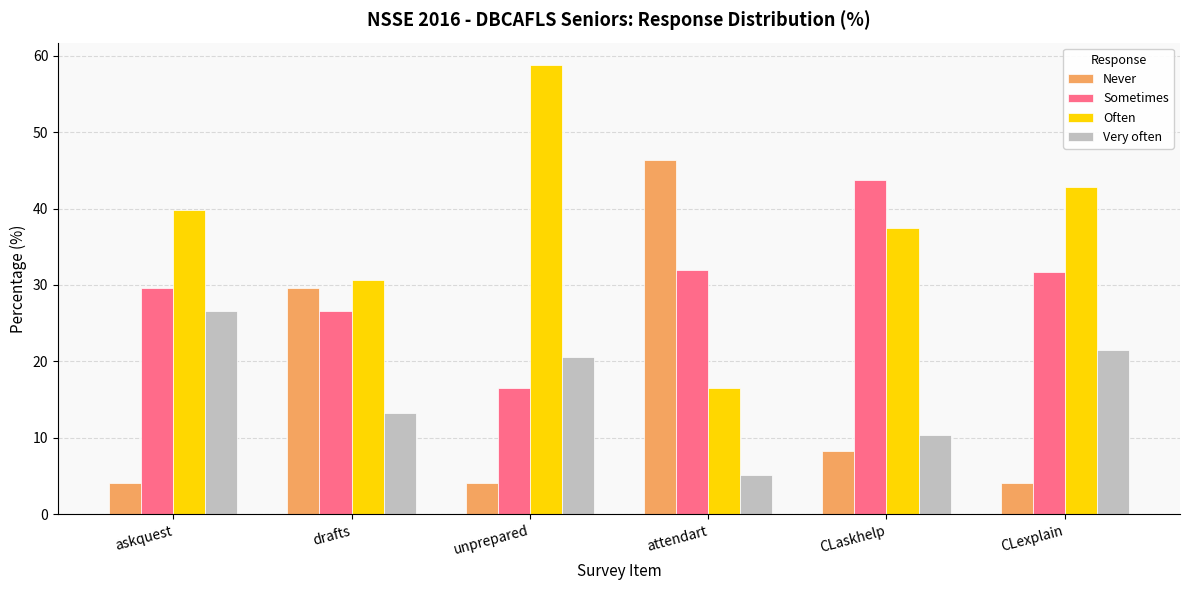

What is the difference between the second highest and second lowest values in the Often series?

12.2